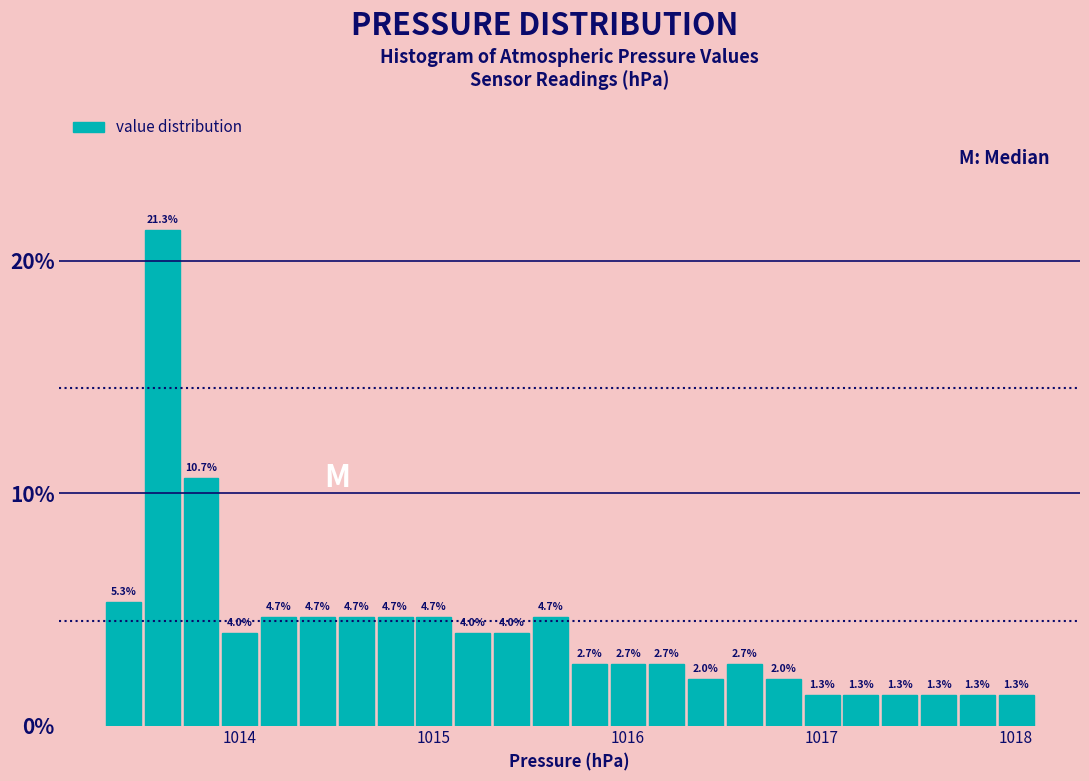

Read against the x-axis, roughly where is the centre of the tallest bar?

1013.6